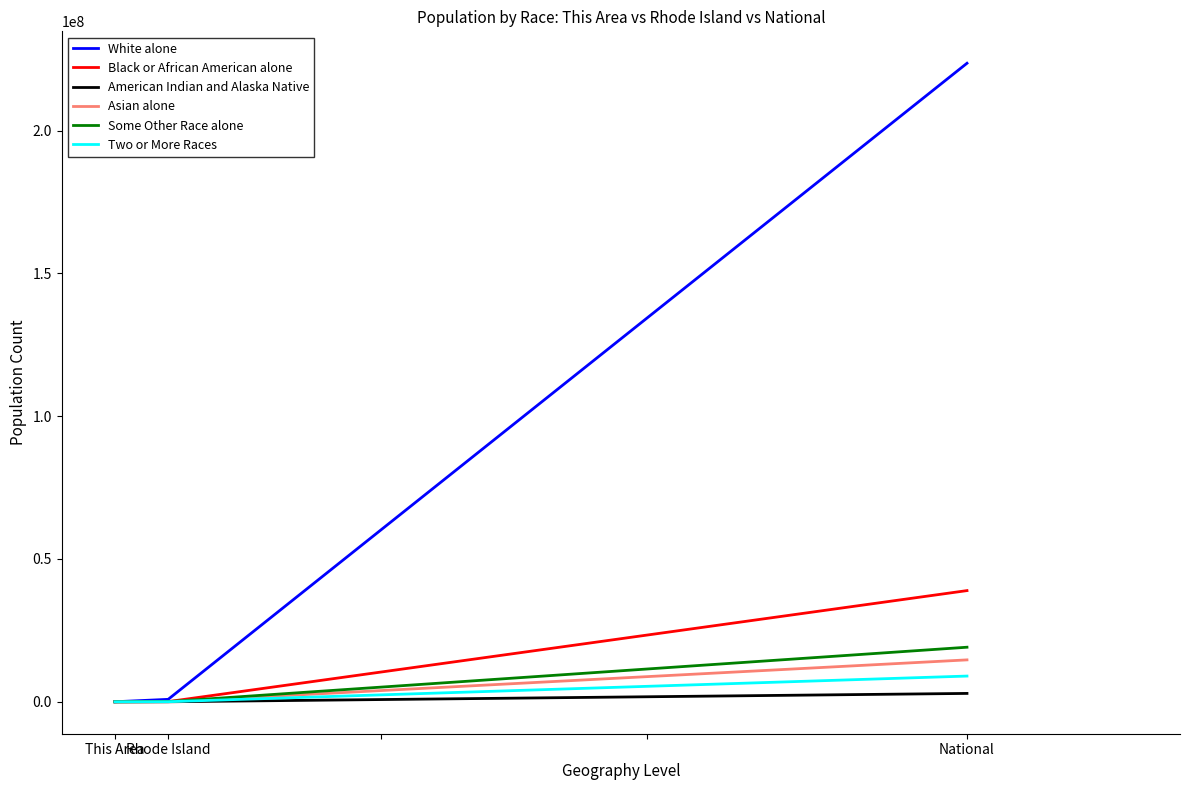

What is the approximate value of Some Other Race alone at Rhode Island, to the nearest 50?

63650